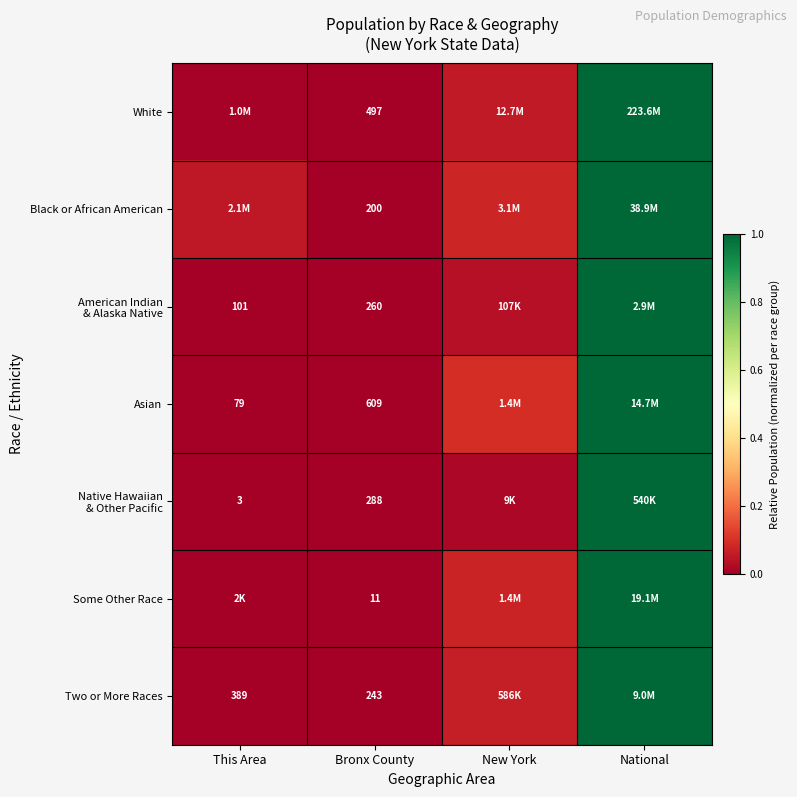

How many data points does each series have?

4